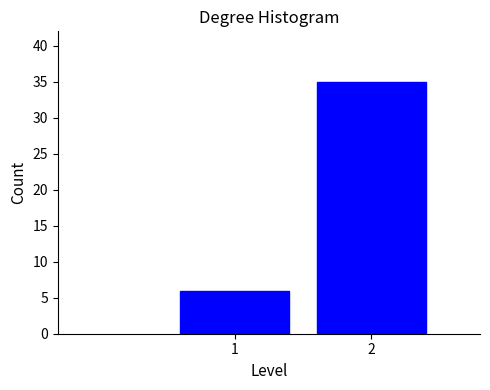

Reading left to right, what are all the values shown in this chart?

1=6	2=35